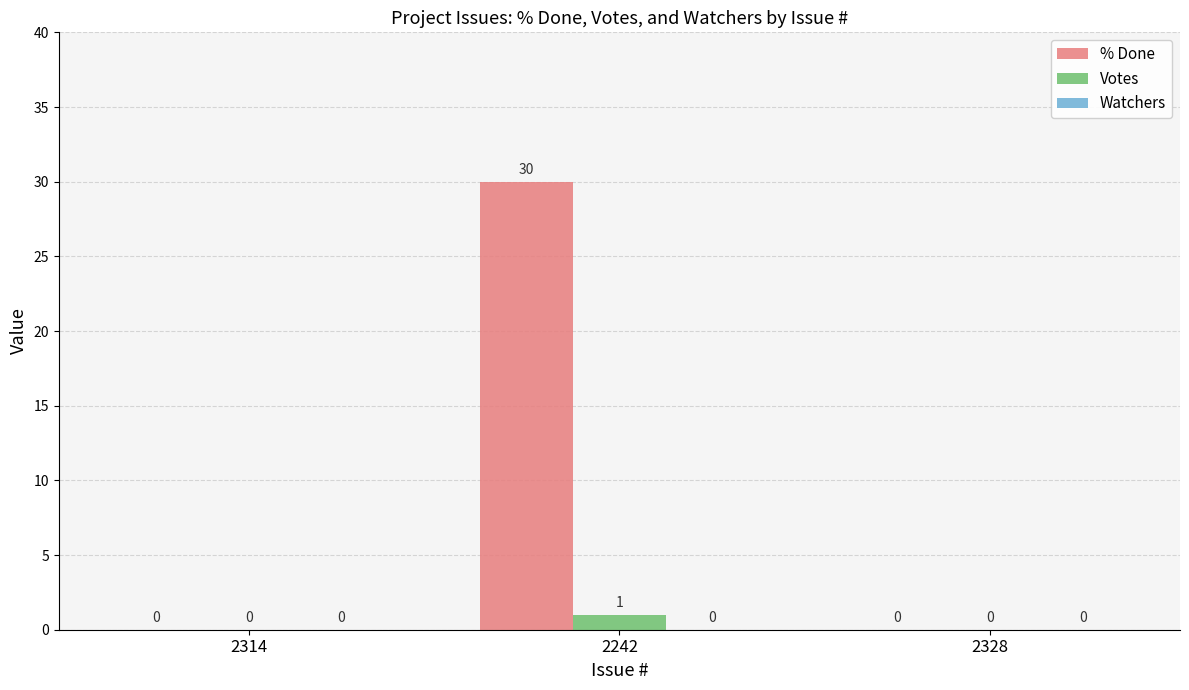

At which category is the sum across all series the highest?

2242